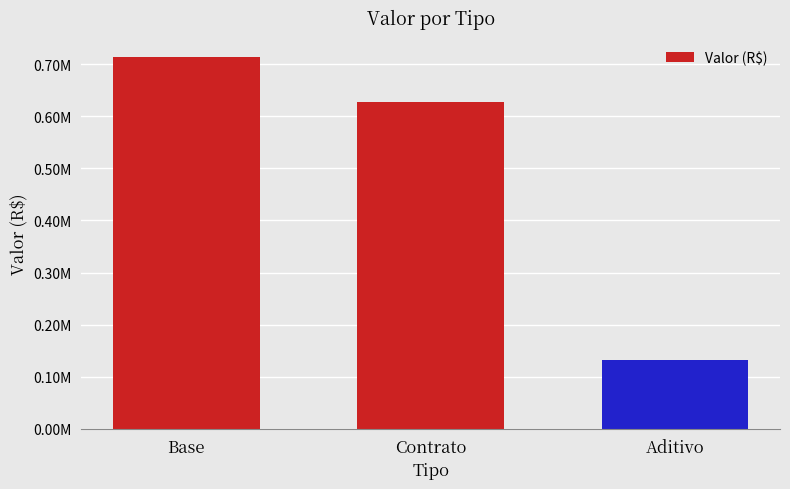

At which label does the data first exceed 627558?

Base